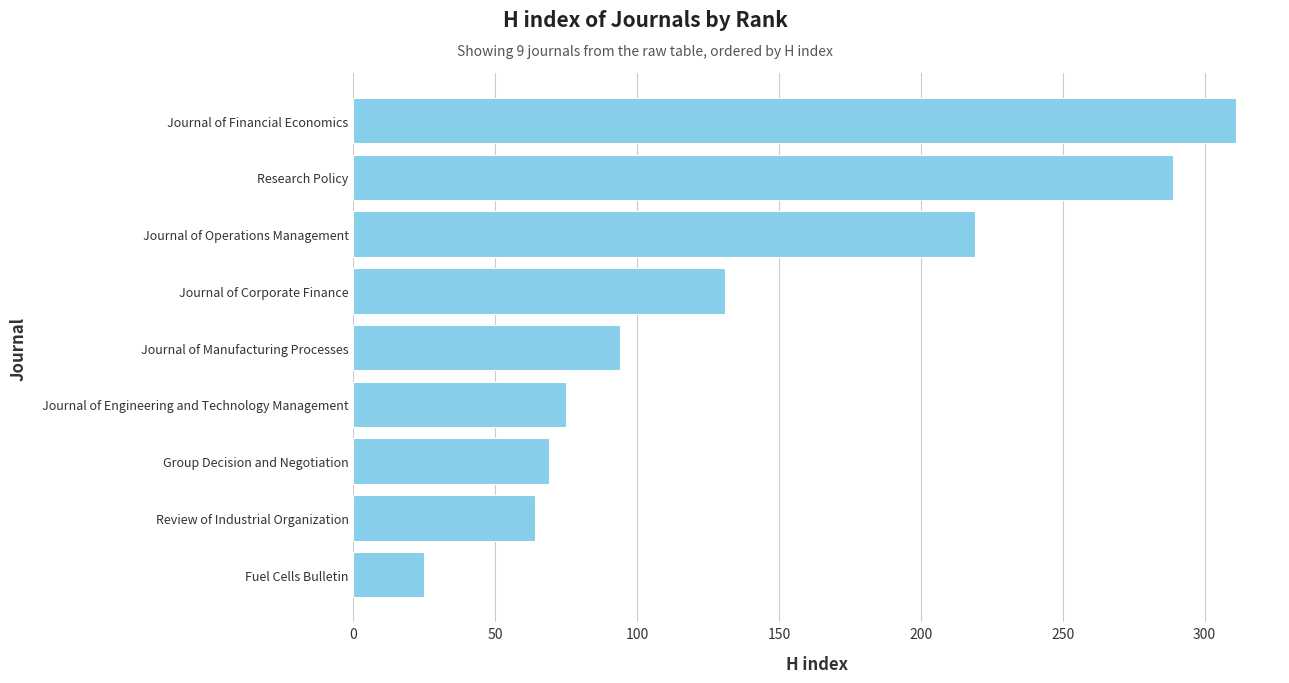

At which label is the value closest to 168?

Journal of Corporate Finance